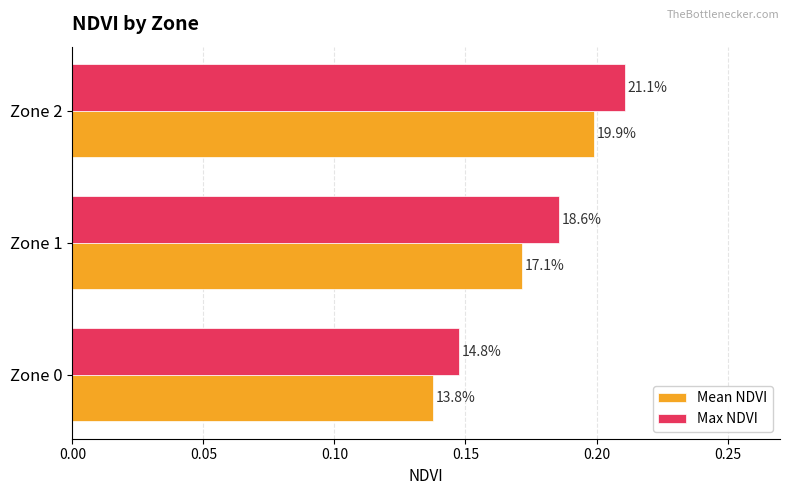

What is the maximum value for Max NDVI?

0.2